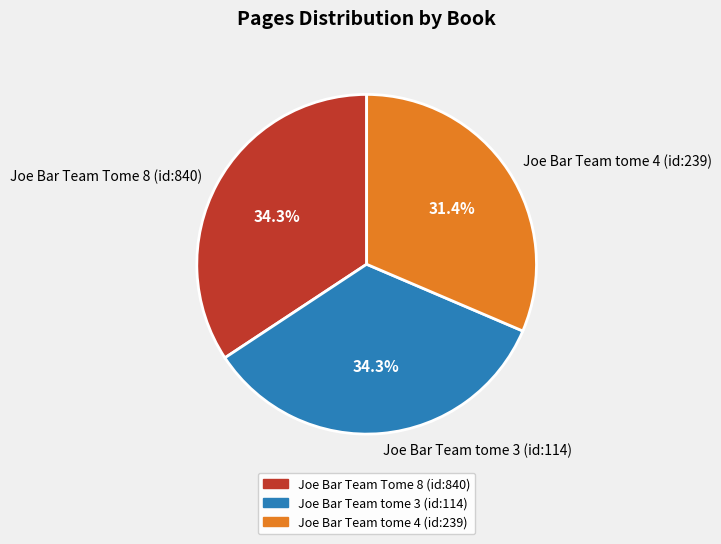

Does Joe Bar Team Tome 8 (id:840) represent more than half of the total?

No